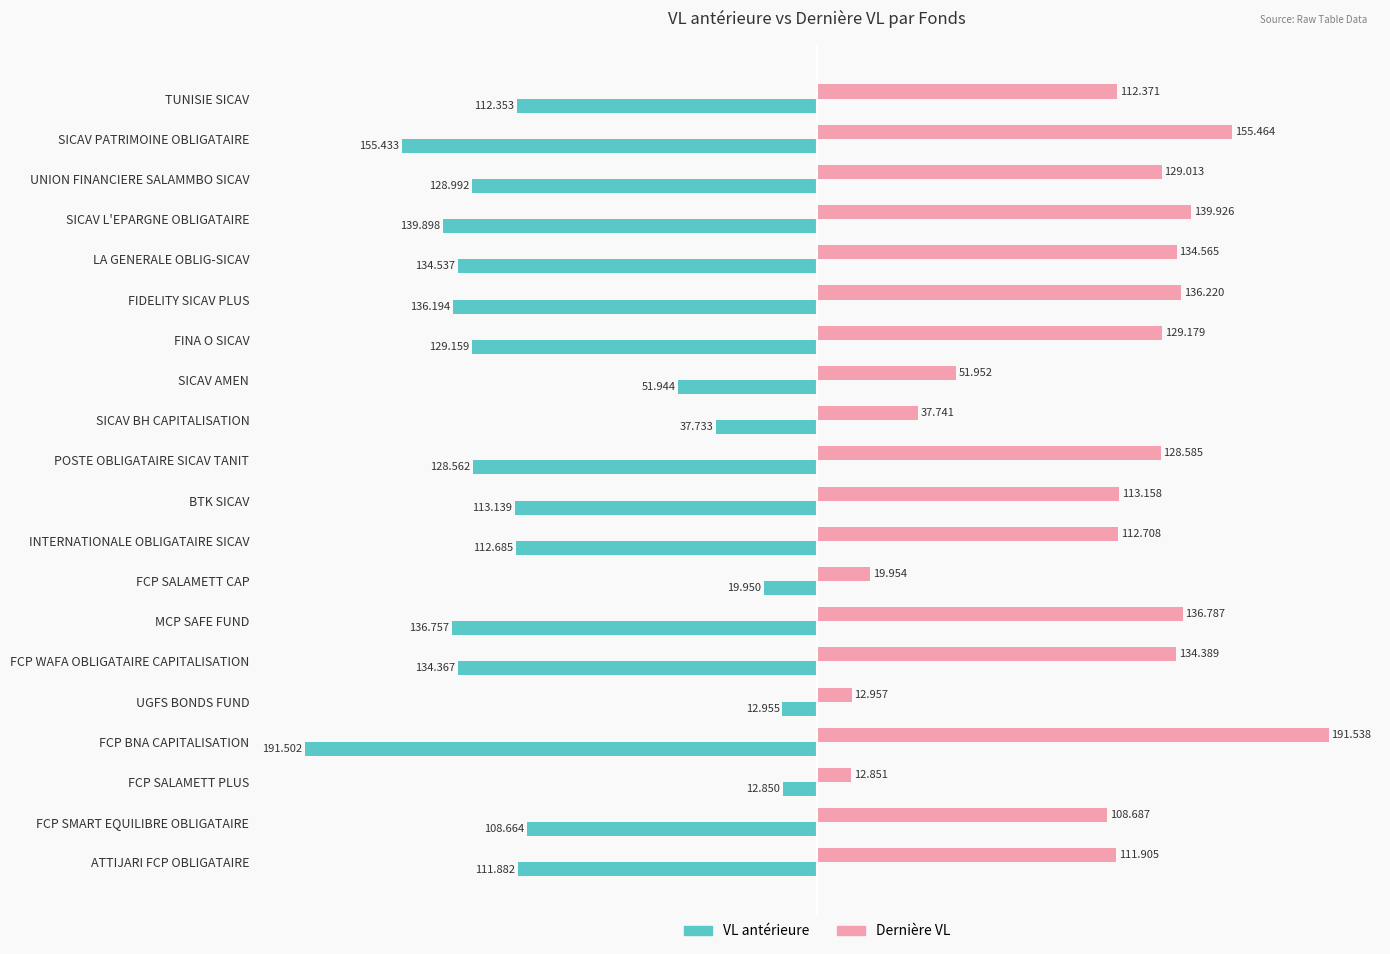

Which series has the widest spread of values?

Dernière VL